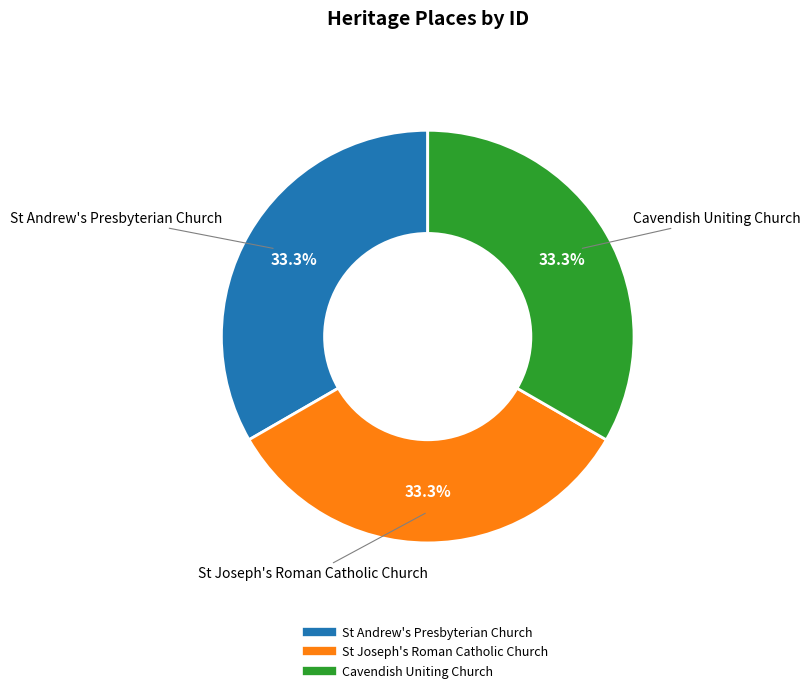

To the nearest percent, what is the average slice percentage?

33%